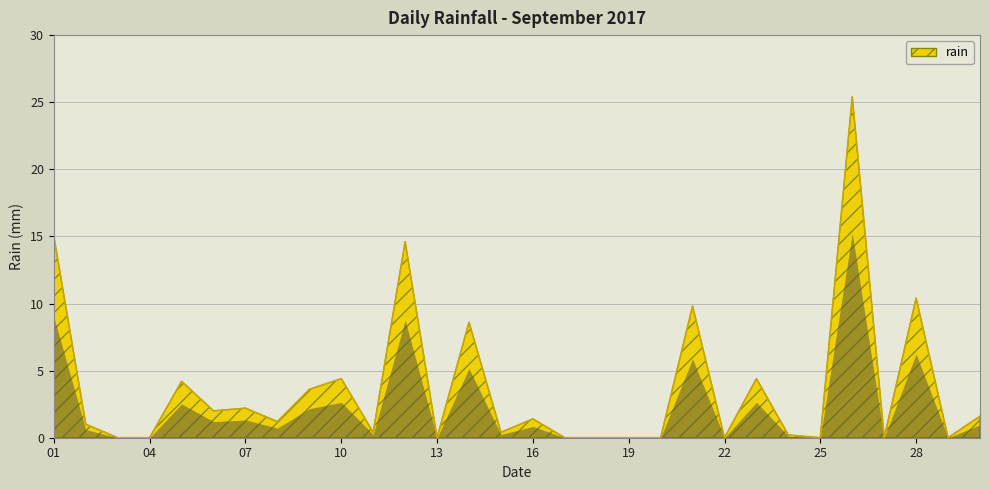

What is the greatest value displayed?

25.4